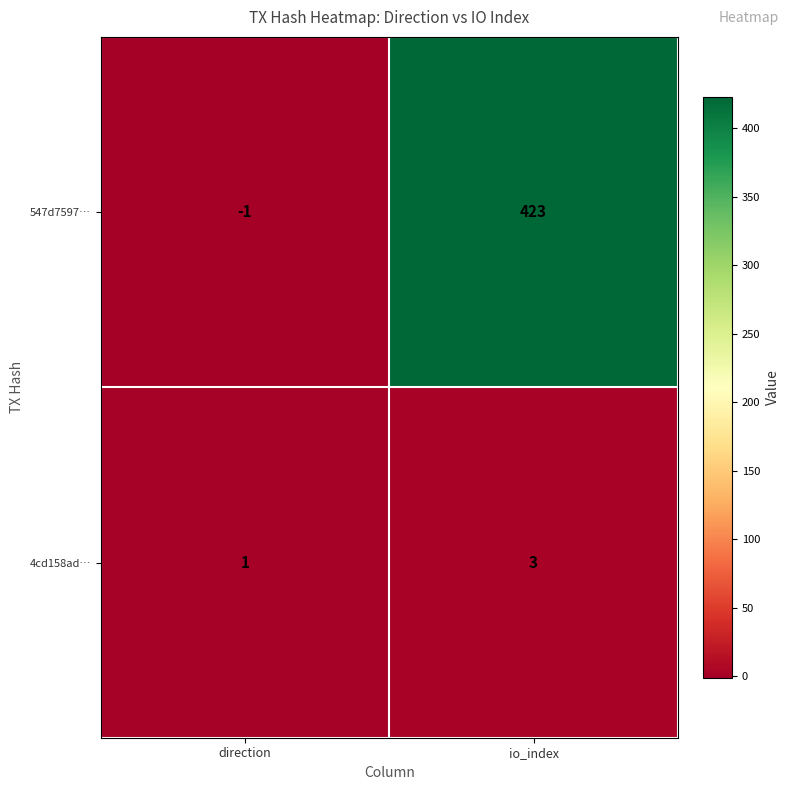

Reading left to right, list all the values displayed in this chart.

547d7597…: direction=-1	io_index=423
4cd158ad…: direction=1	io_index=3